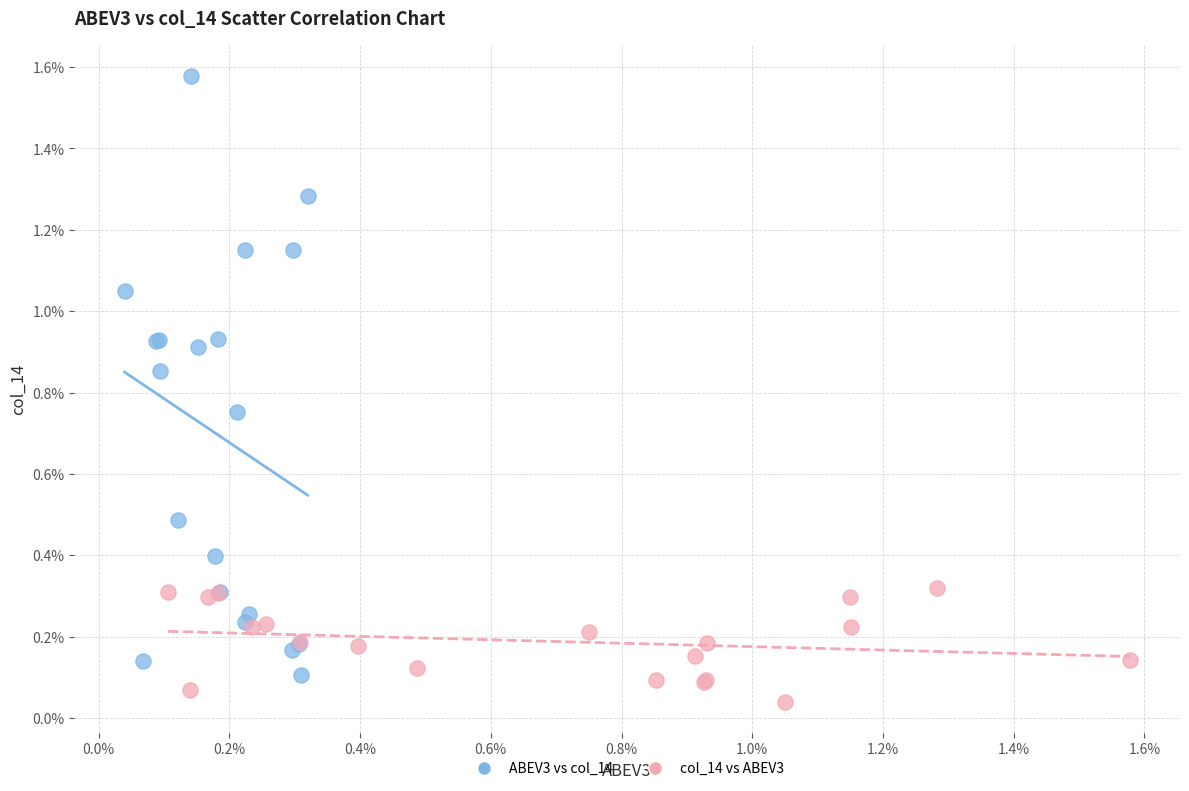

What are all the series names shown in the legend?

ABEV3 vs col_14, col_14 vs ABEV3